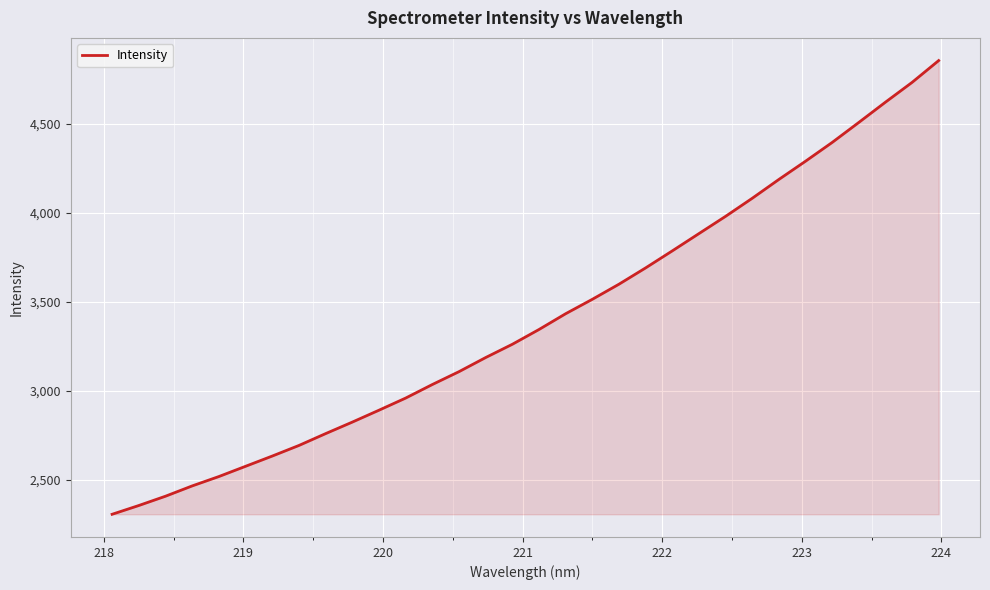

What is the greatest value displayed?

4856.5